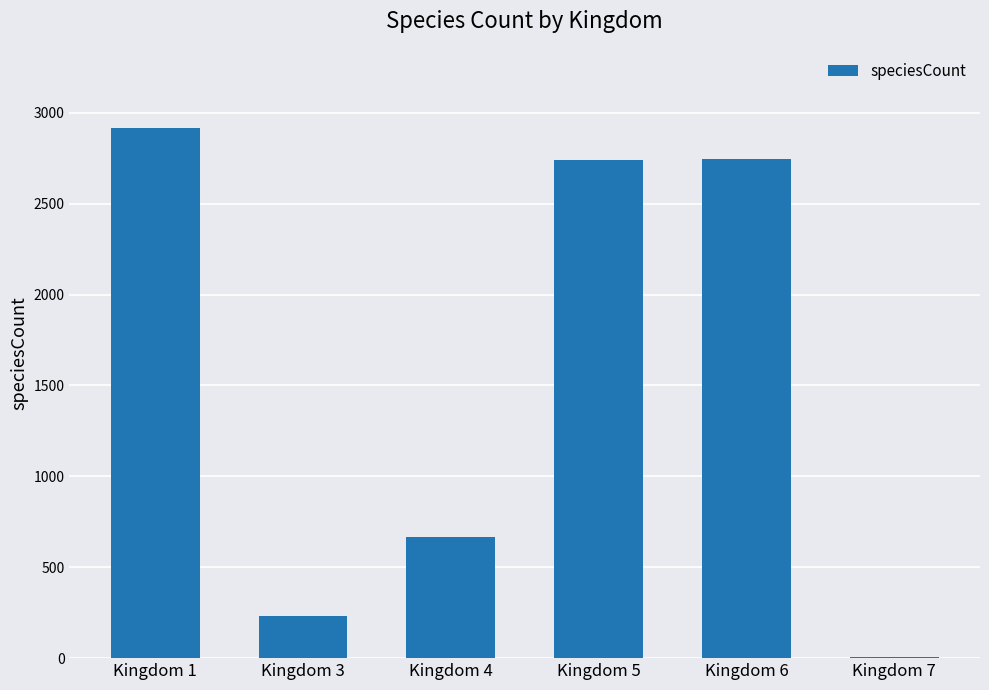

Does the chart contain stacked bars?

No